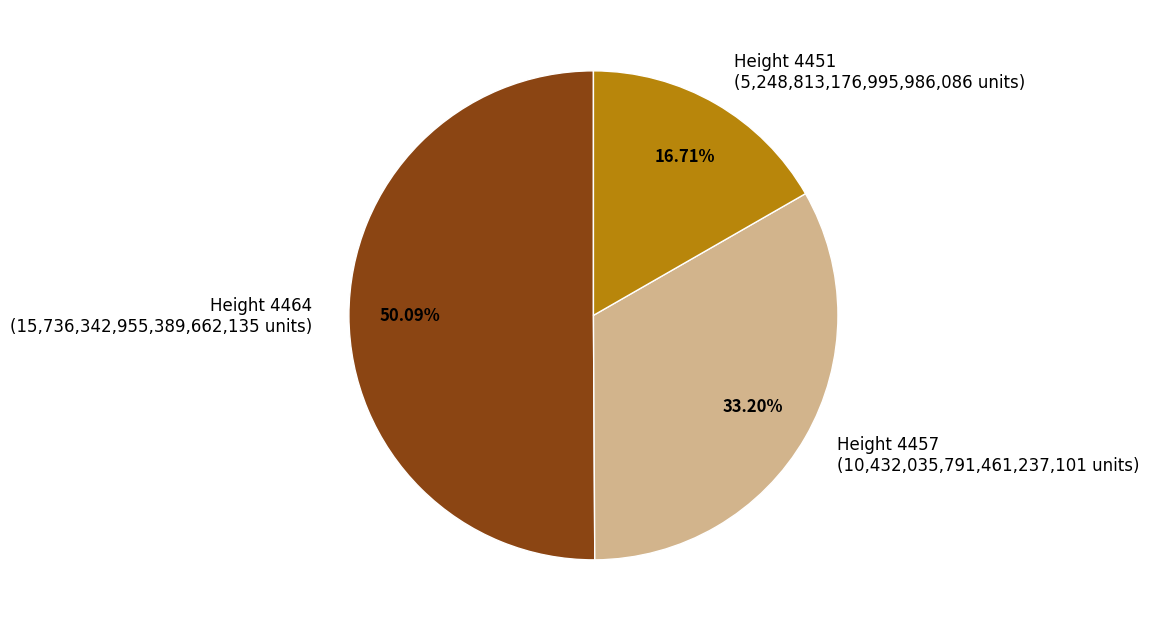

Which has a higher value, Height 4464 (15,736,342,955,389,662,135 units) or Height 4451 (5,248,813,176,995,986,086 units)?

Height 4464 (15,736,342,955,389,662,135 units)